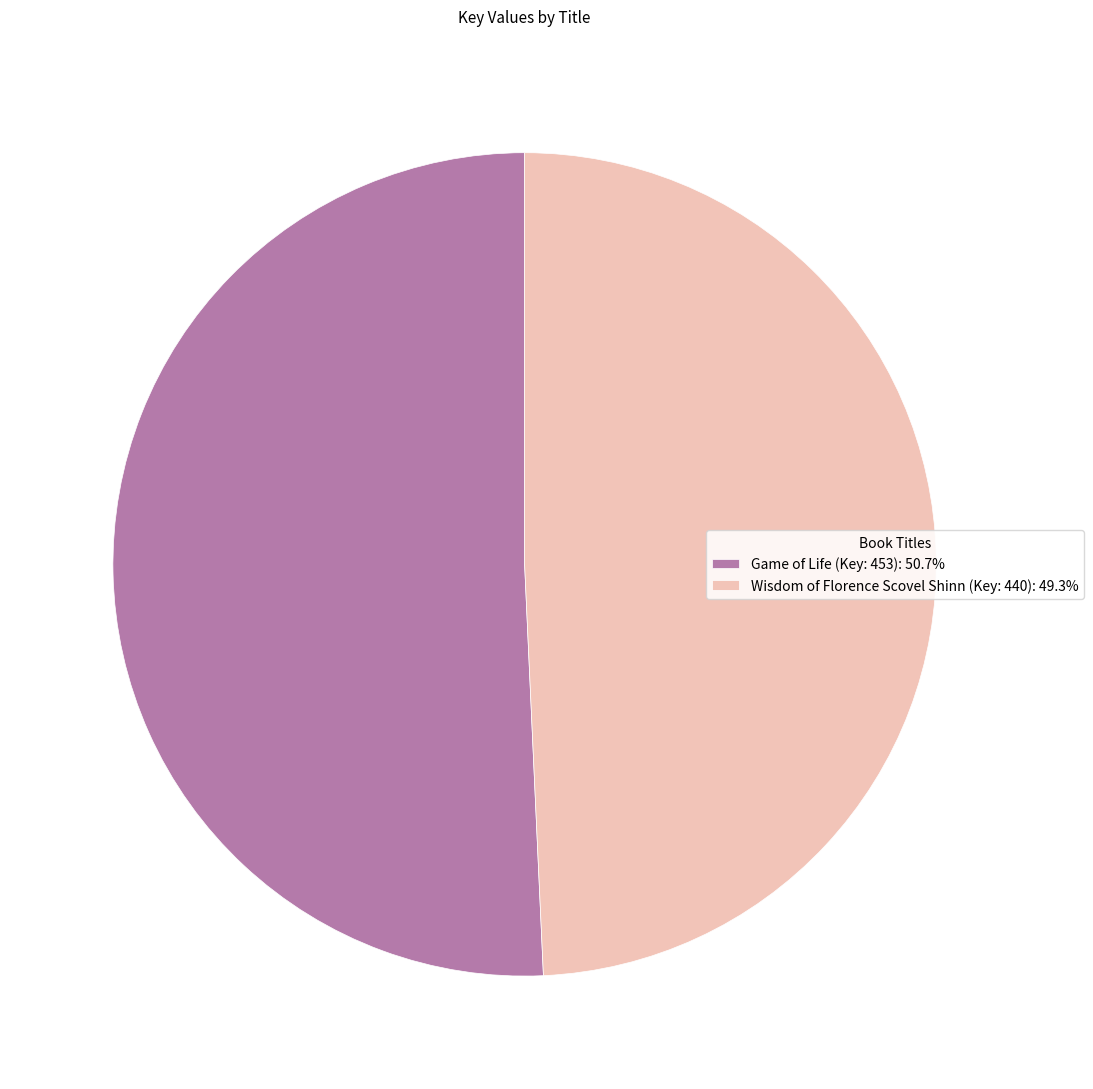

Approximately how many times larger is the value at Wisdom of Florence Scovel Shinn (Key: 440): 49.3% compared to Game of Life (Key: 453): 50.7%?

1.0